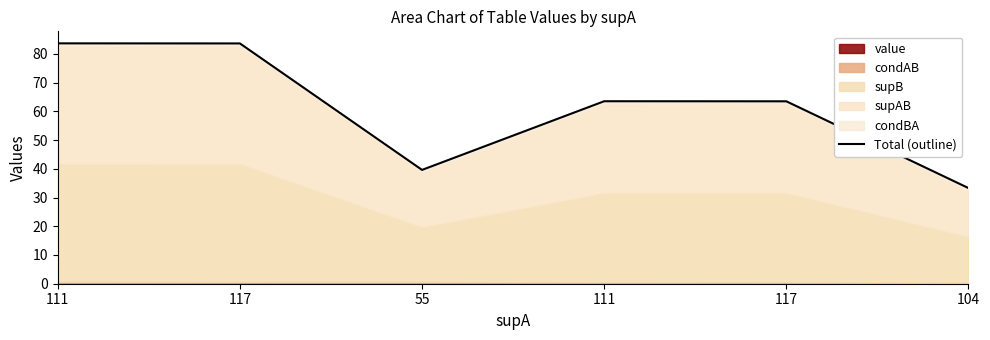

The value at 111 is 83.6. True or false?

True